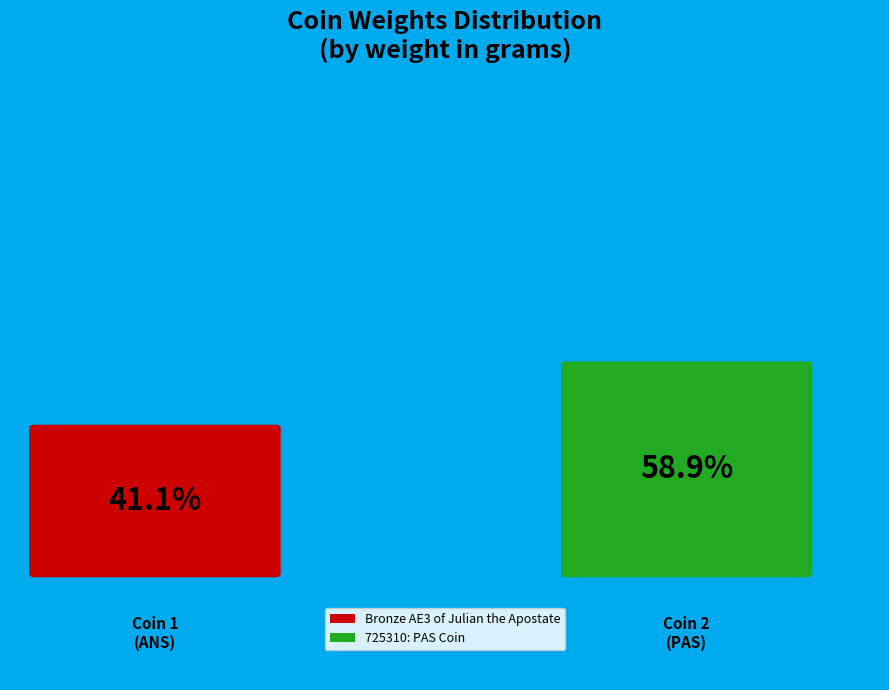

What percentage is NOT represented by Bronze AE3 of Julian the Apostate?

58.9%